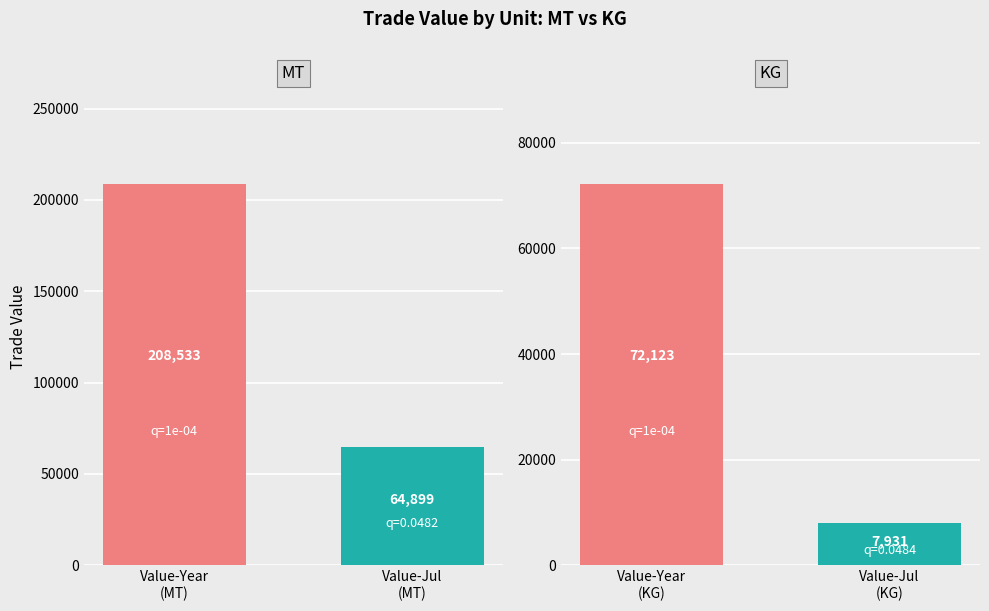

What is the approximate value of MT at Value-Year
(MT)?

208533